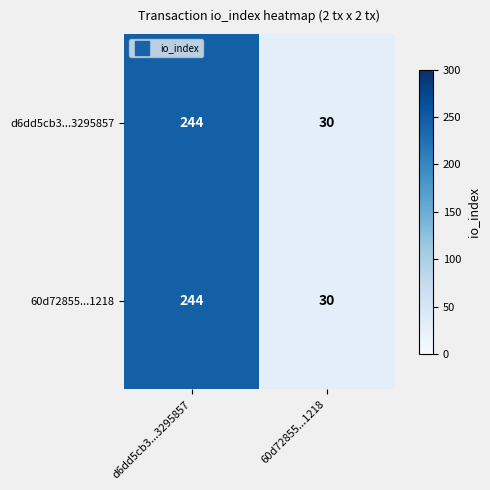

Count the number of categories in the chart.

2